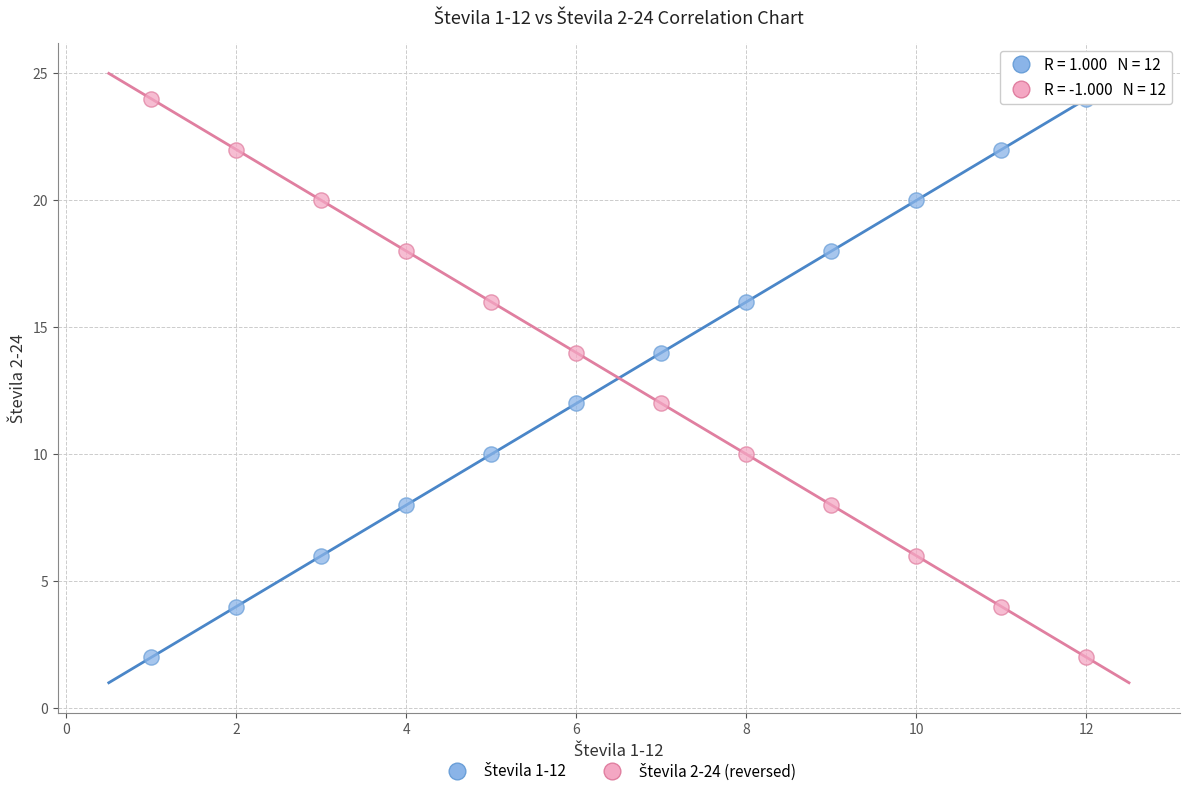

Across all data points, what is the range of X values (max minus min)?

11